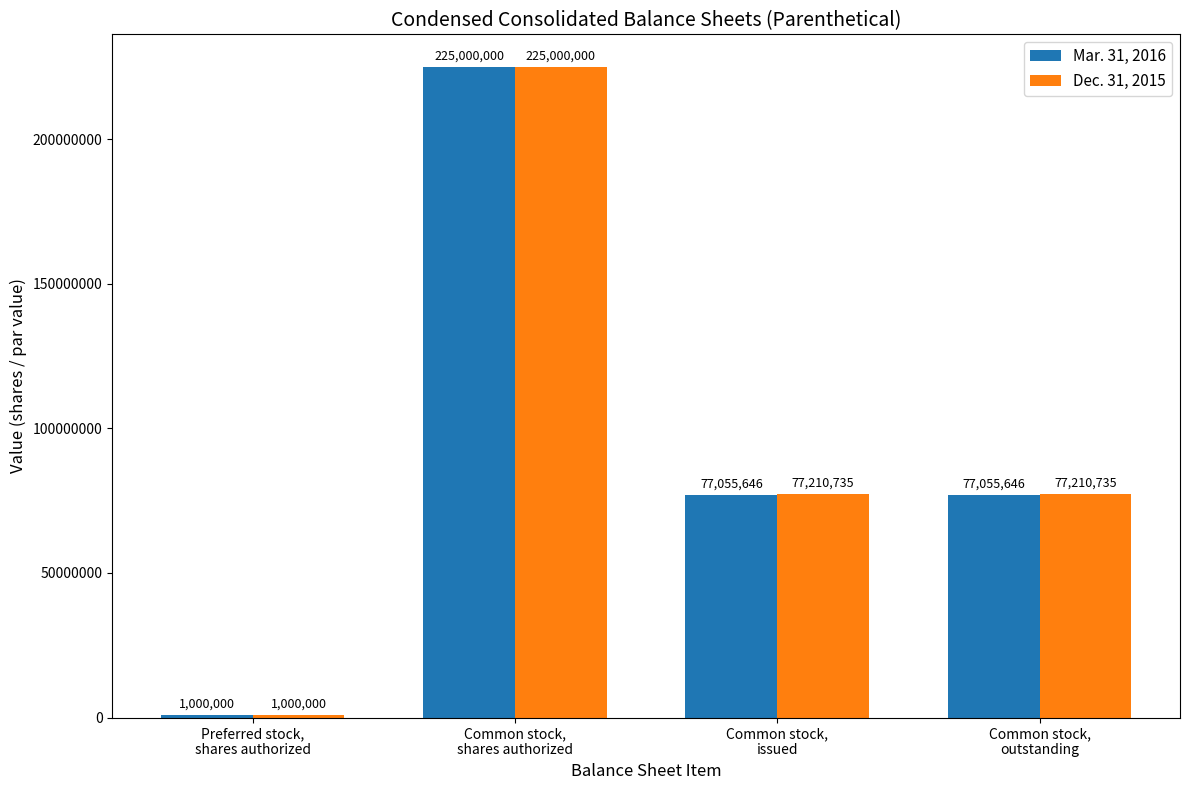

Is it true that Mar. 31, 2016 equals 53729645 at Common stock,
shares authorized?

False